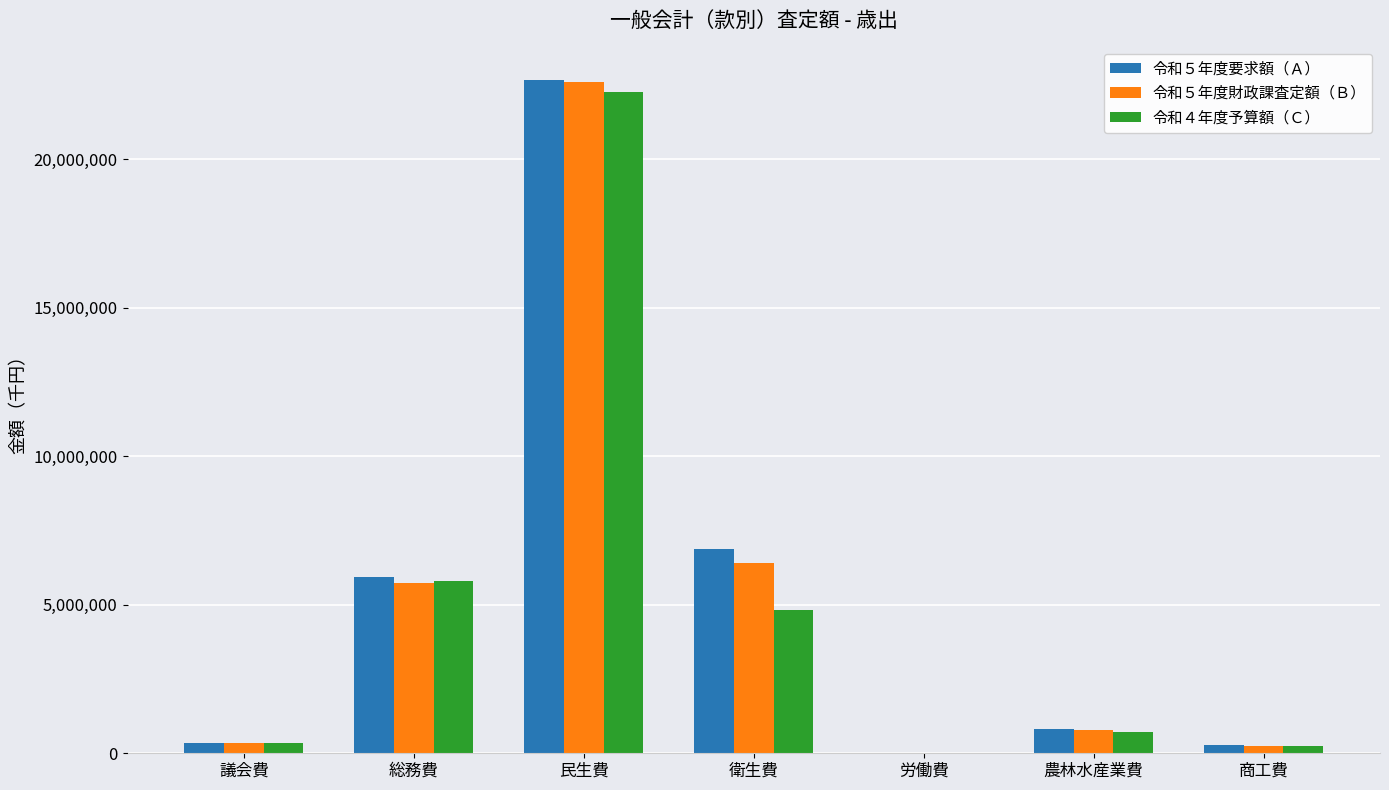

Which label corresponds to the largest value in the chart?

民生費